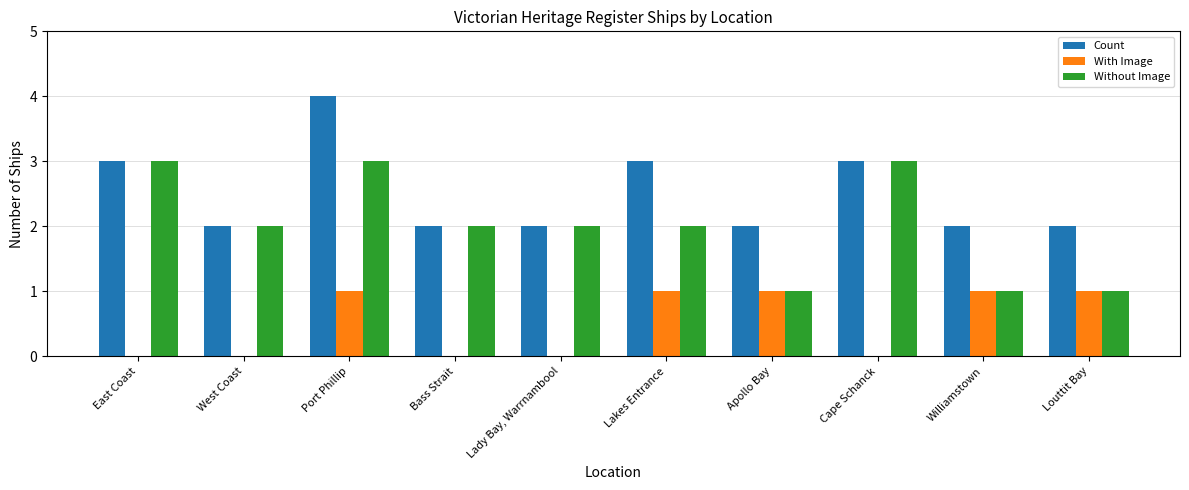

What is the sum of all Without Image values?

20